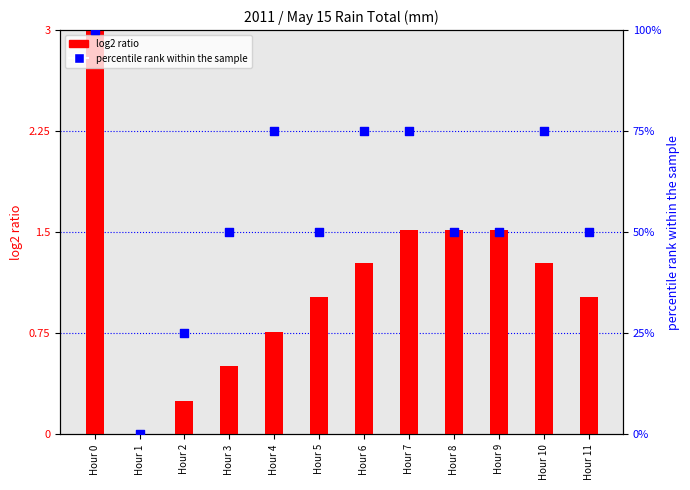

Which series has the widest spread of Y values?

percentile rank within the sample